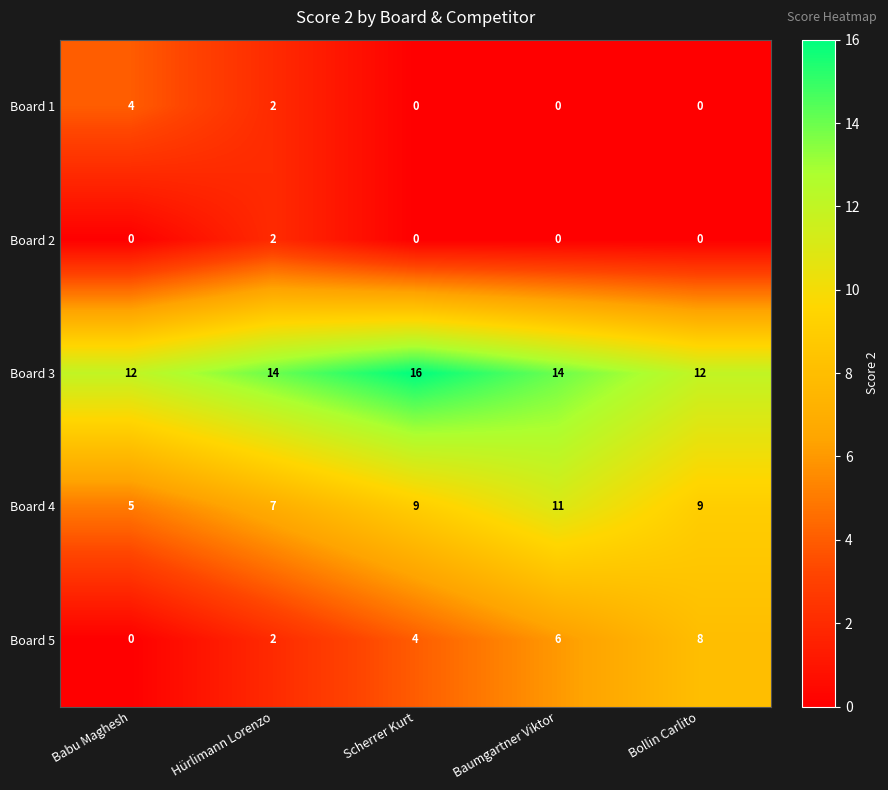

What is the maximum value shown in the chart?

16